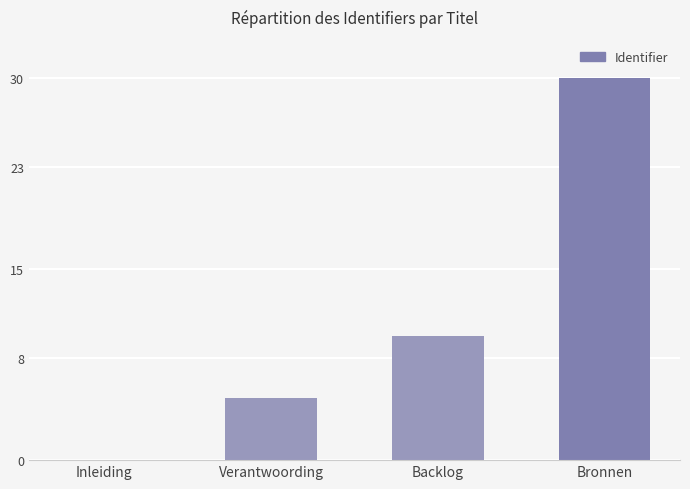

What is the change in value from Backlog to Bronnen?

+20.3